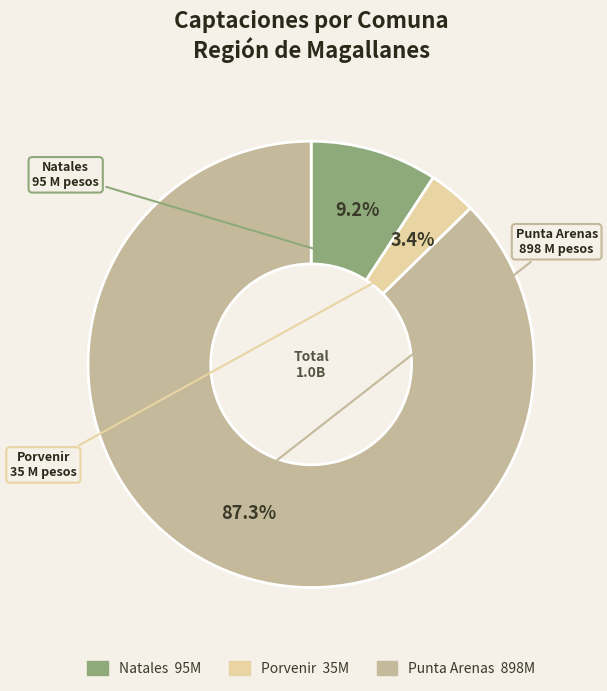

Between Porvenir and Natales, which is larger?

Natales